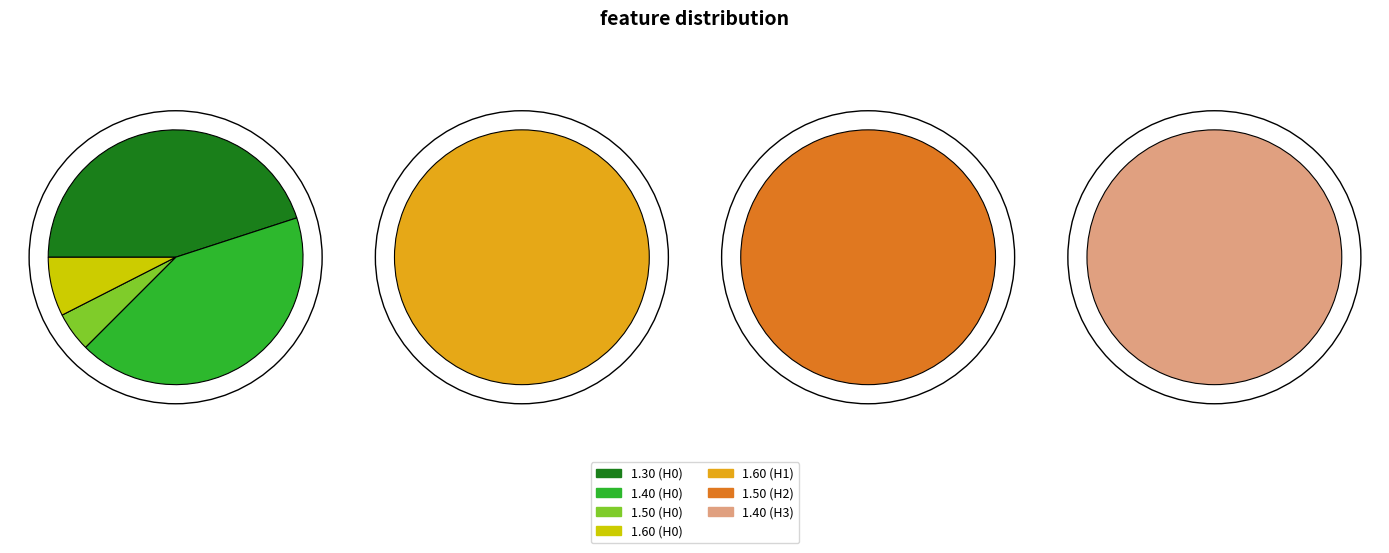

Rank the series by their maximum value, from lowest to highest.

Hour 3, Hour 2, Hour 0, Hour 1